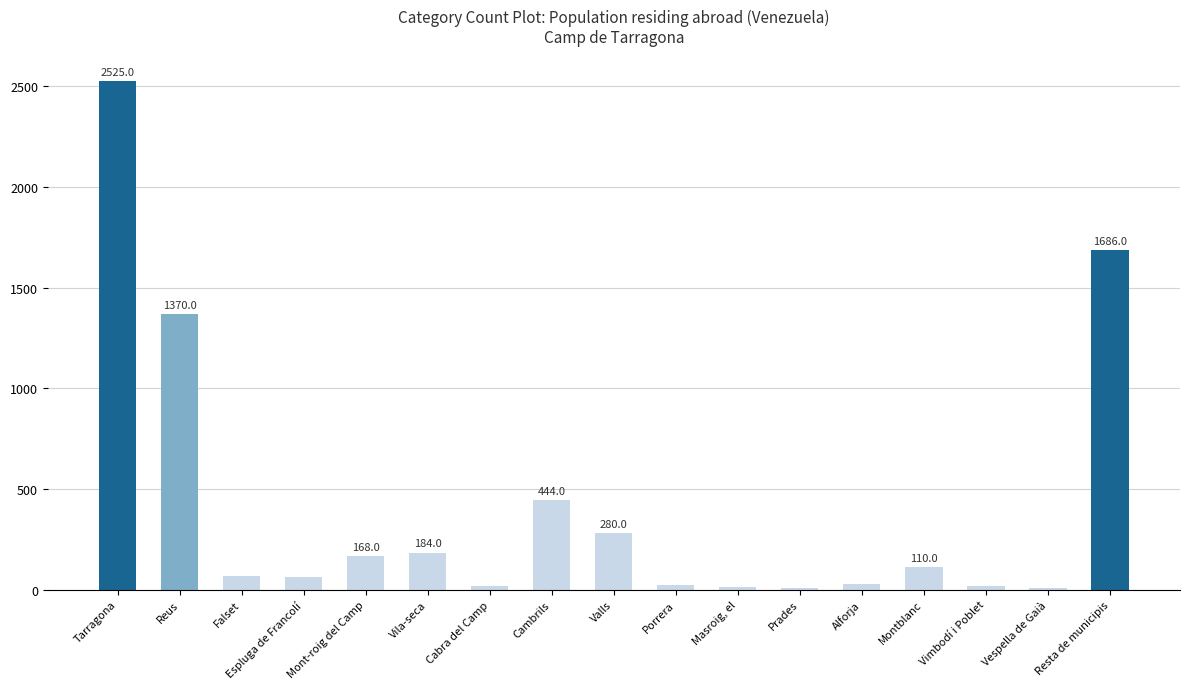

Where is the data nearest to the value 1265?

Reus